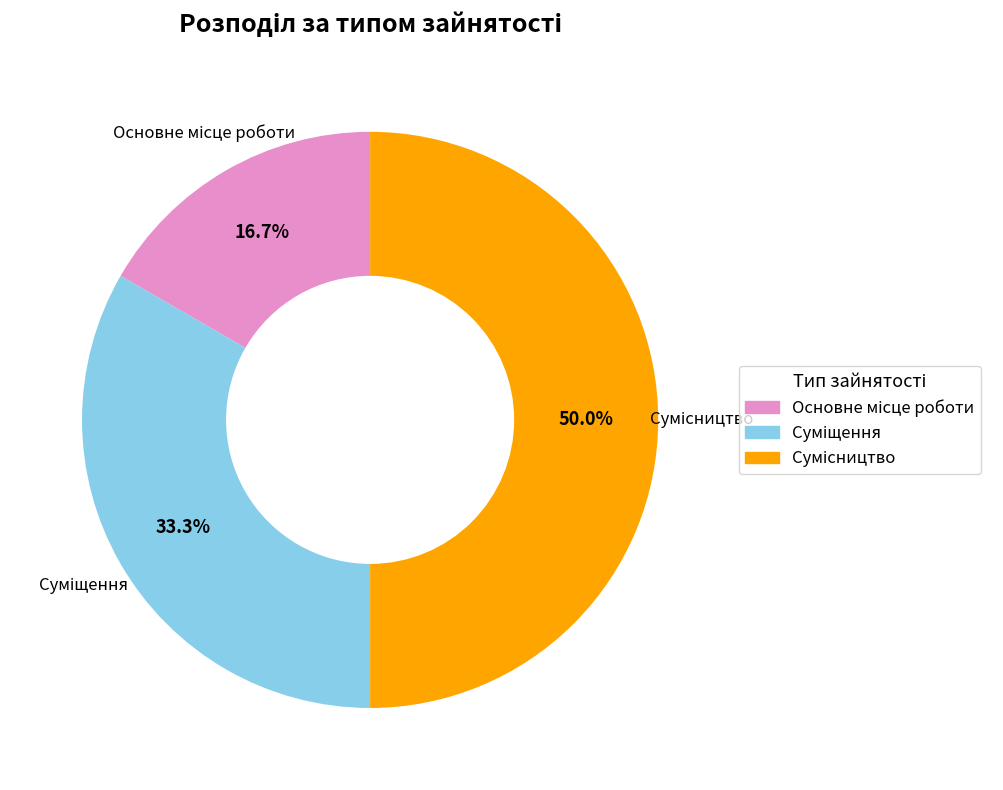

What percentage is the Основне місце роботи slice, to the nearest percent?

17%